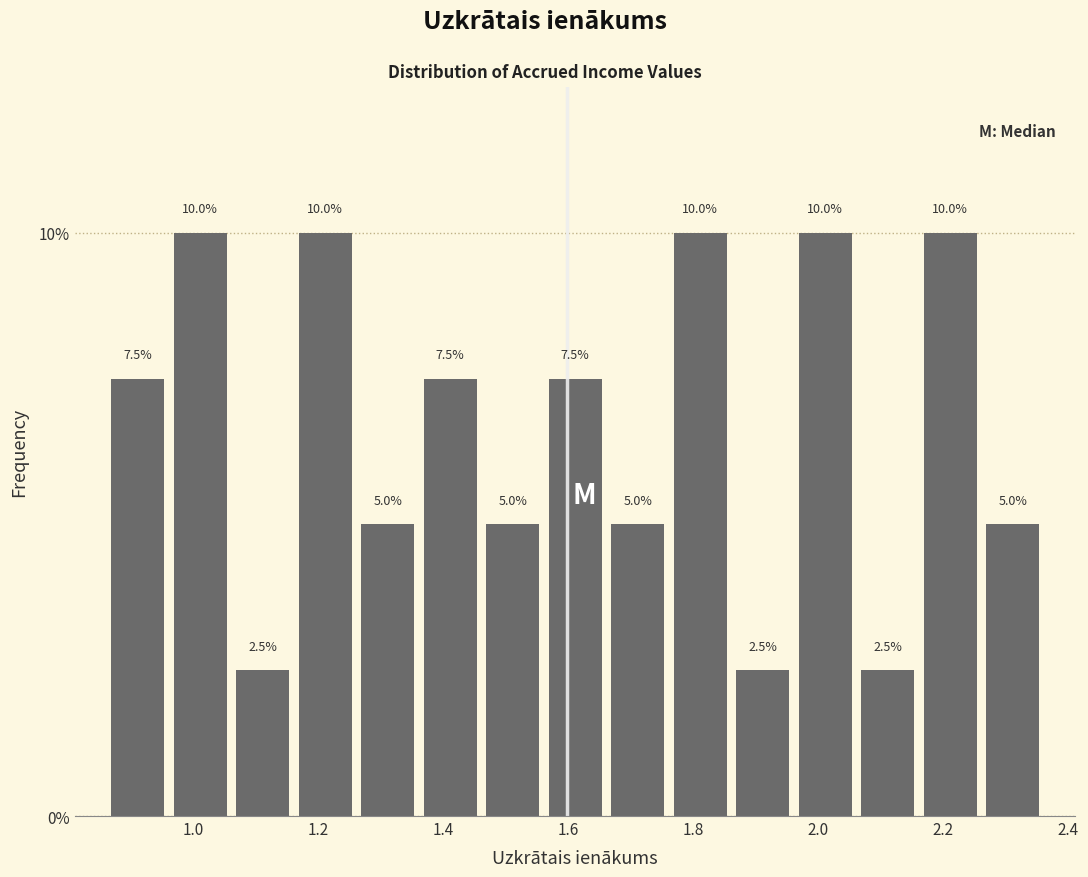

Reading left to right, transcribe this chart: for each bar, give the range it covers on the x-axis and its height. The bar edges are not printed on the chart, so give them approximately, as read against the axis.

0.86 to 0.96: 7.5
0.96 to 1.06: 10.0
1.06 to 1.16: 2.5
1.16 to 1.26: 10.0
1.26 to 1.36: 5.0
1.36 to 1.46: 7.5
1.46 to 1.56: 5.0
1.56 to 1.66: 7.5
1.66 to 1.76: 5.0
1.76 to 1.86: 10.0
1.86 to 1.96: 2.5
1.96 to 2.06: 10.0
2.06 to 2.16: 2.5
2.16 to 2.26: 10.0
2.26 to 2.36: 5.0